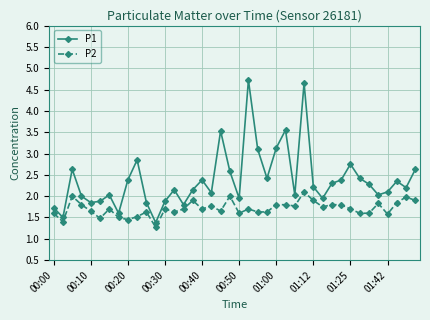

What is the lowest value of the P2 series?

1.3